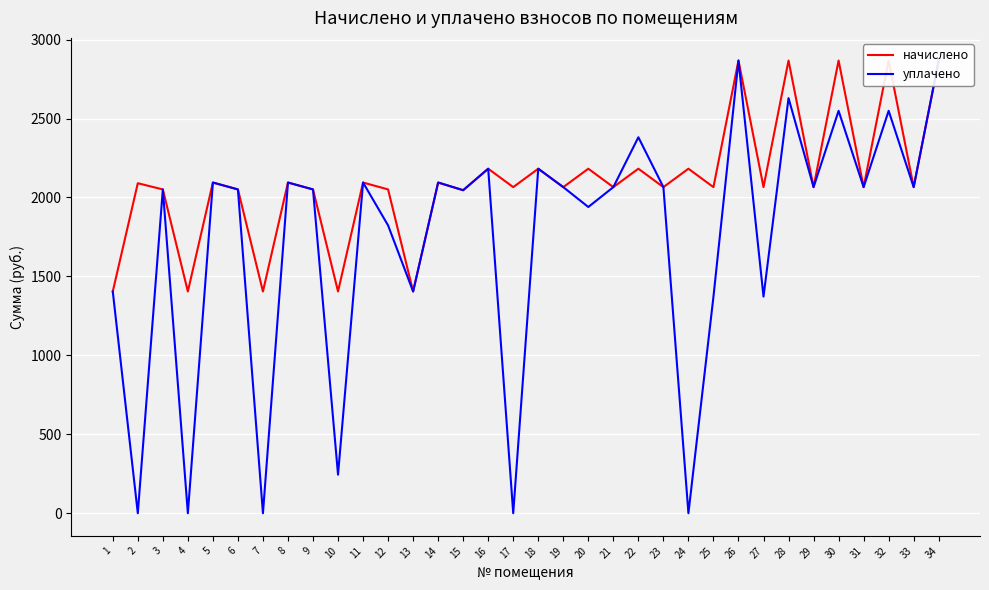

What is the sum of all уплачено values?

58737.7